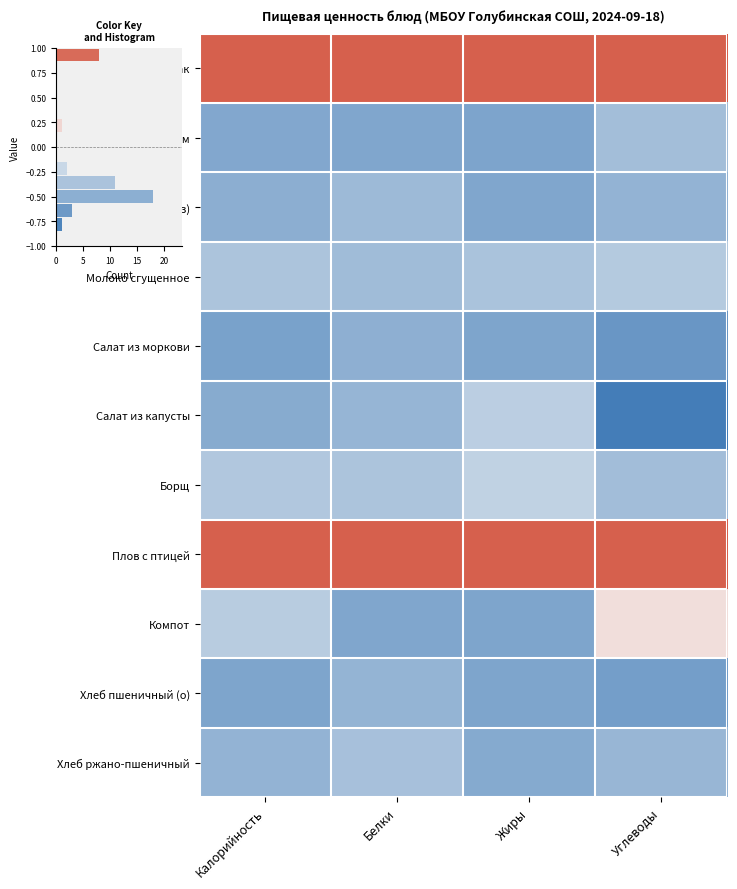

What is the maximum value for Хлеб ржано-пшеничный?

-0.4